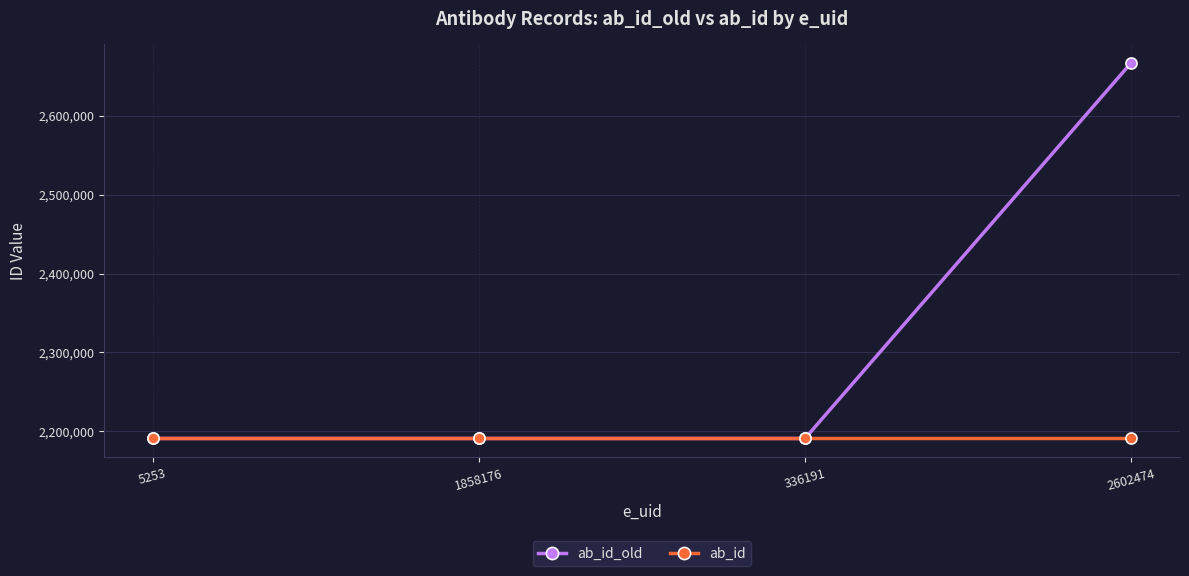

What is the greatest value displayed?

2667018